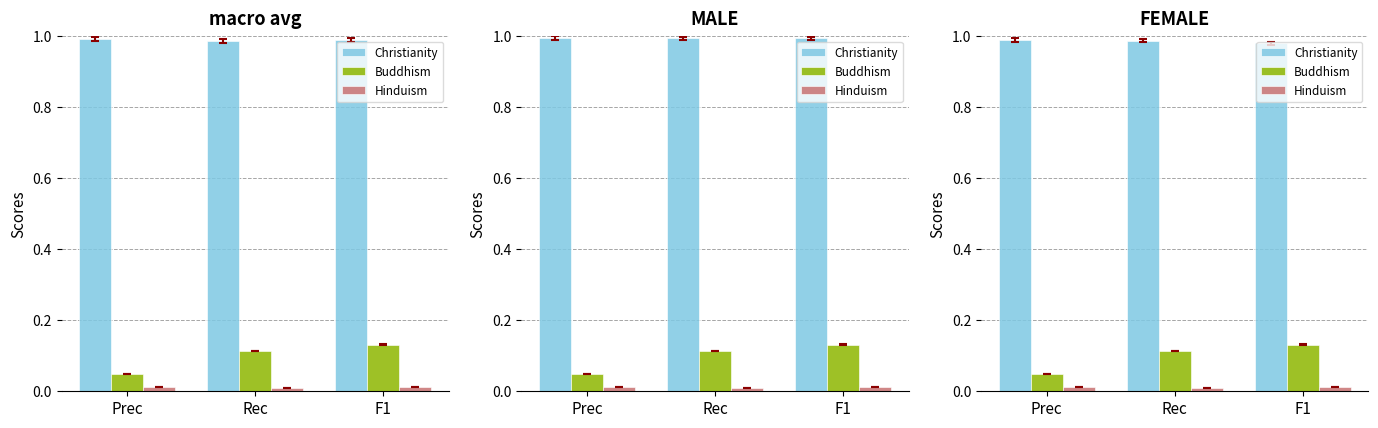

Is the value of Hinduism at F1 greater than the value of Christianity at Prec?

No